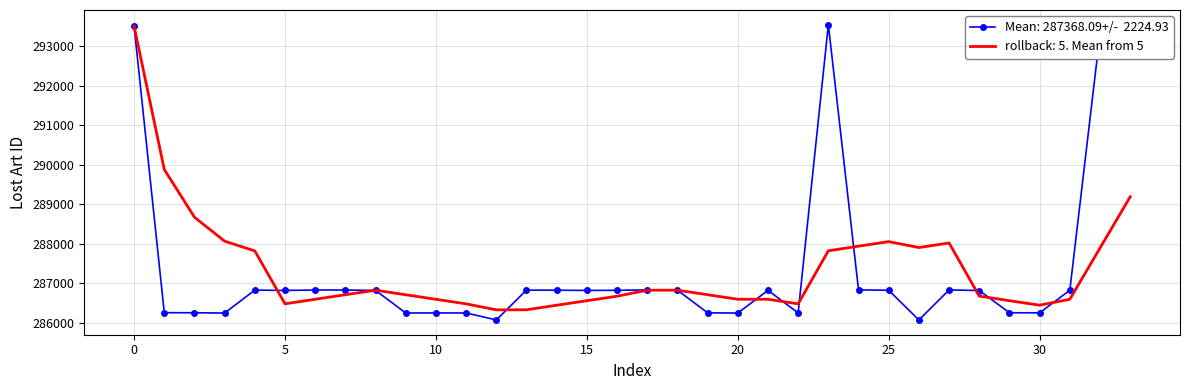

What is the smallest value displayed?

286070.0